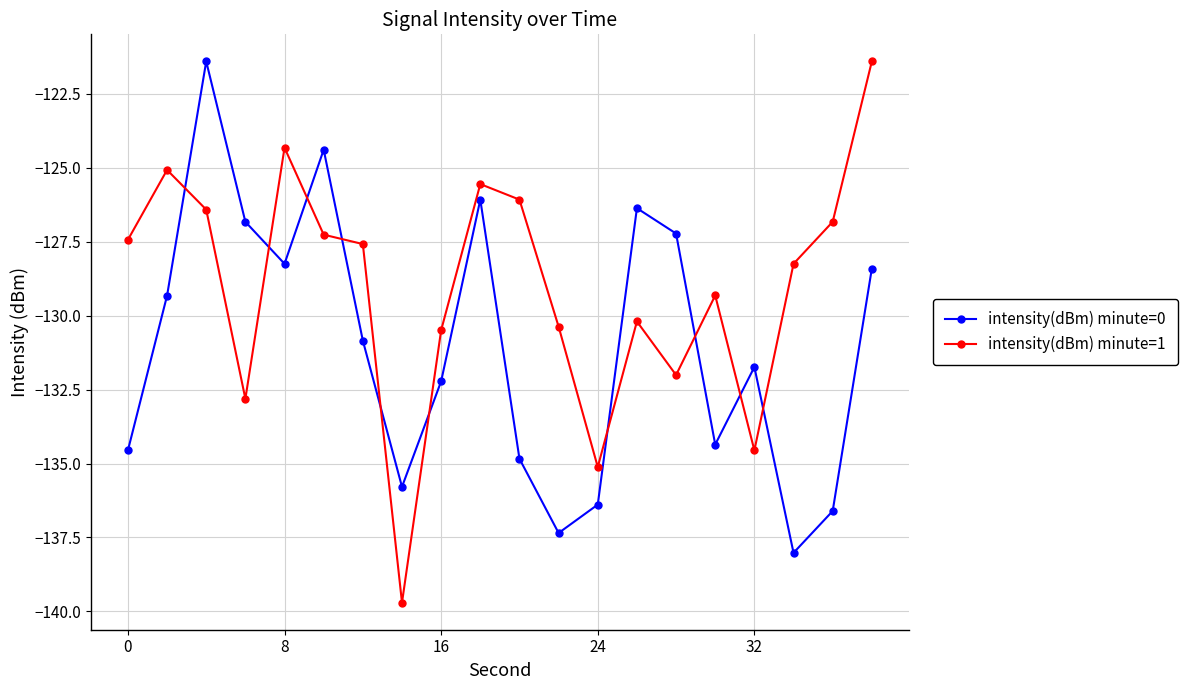

List the series in order of their overall mean, highest first.

intensity(dBm) minute=1, intensity(dBm) minute=0